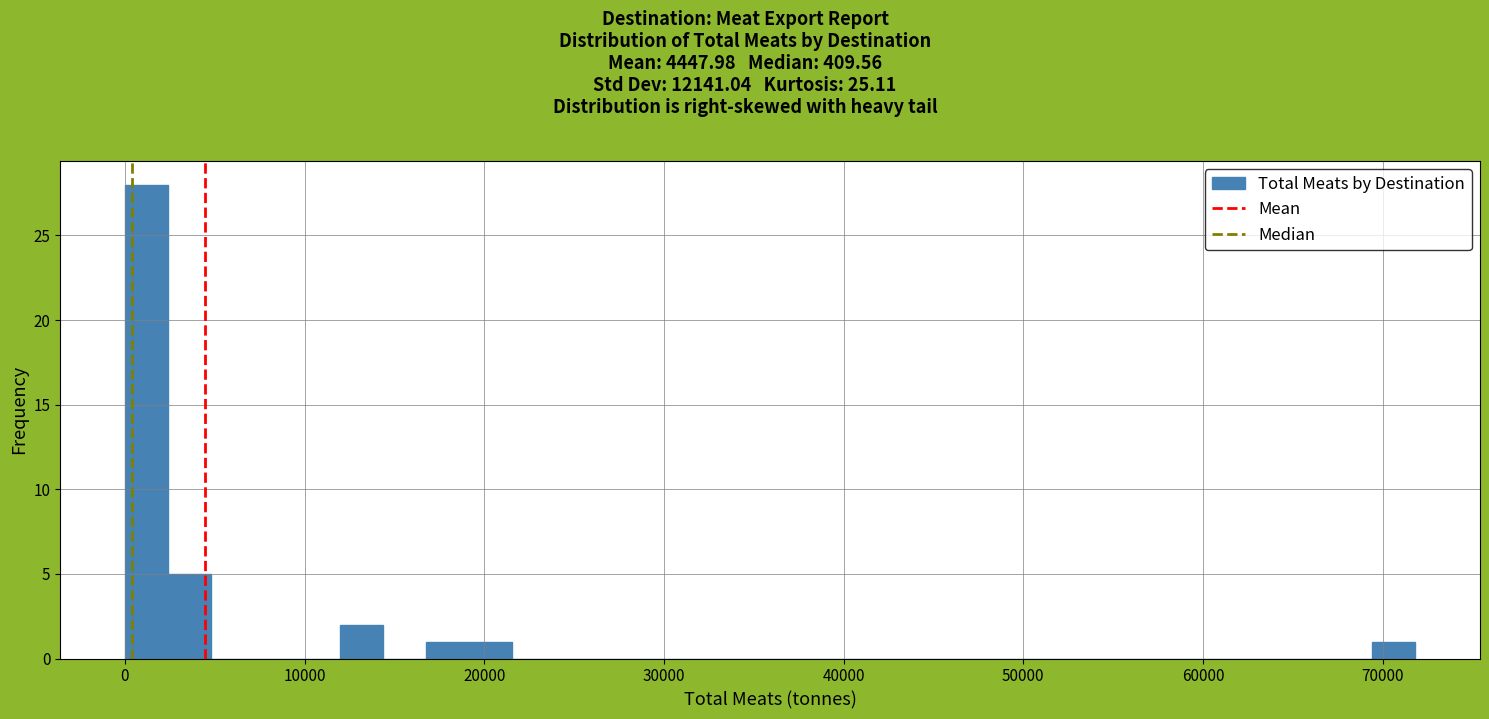

Read against the x-axis, roughly where is the centre of the tallest bar?

1000